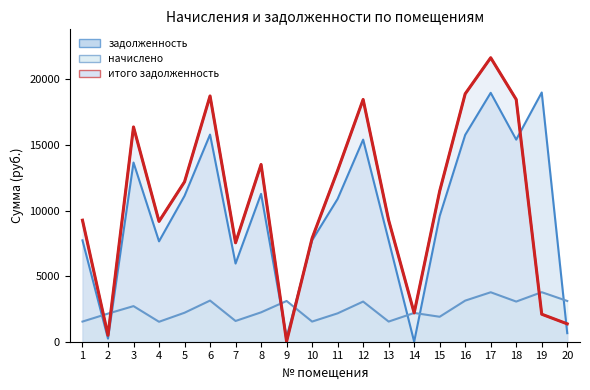

At which category is the sum across all series the highest?

17